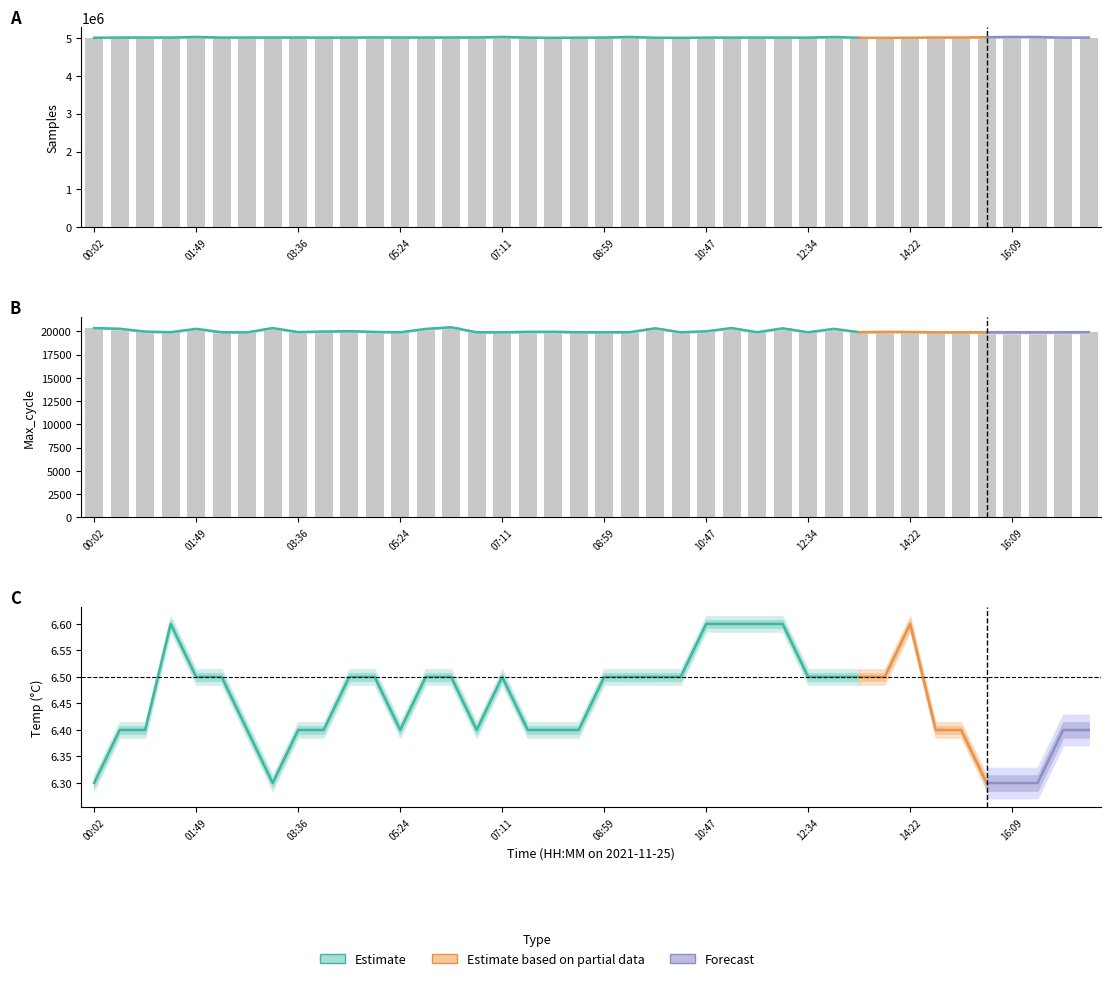

True or false: Max_cycle has a value of 11830.9 at 06:18.

False